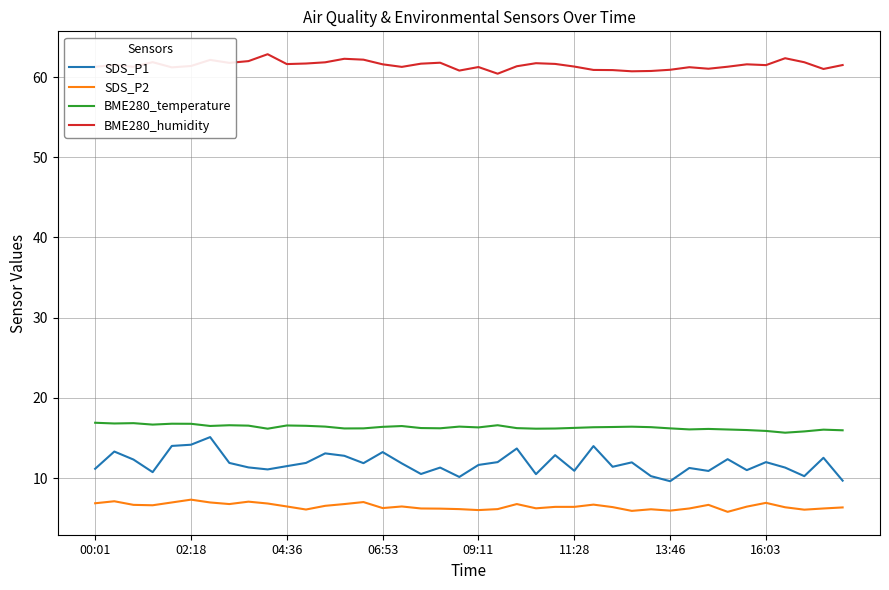

What is the sum of all SDS_P1 values?

472.9